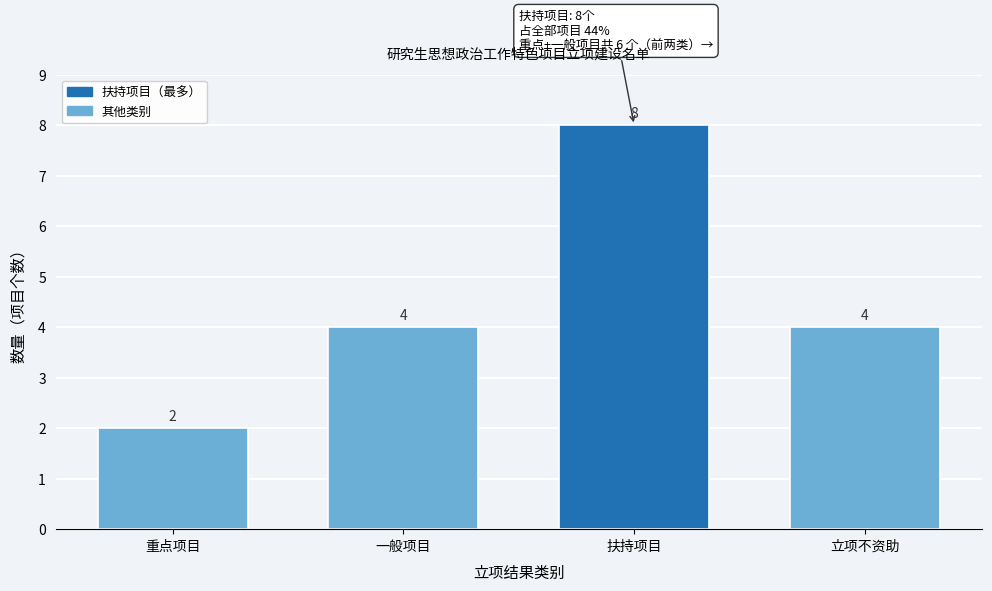

Reading right to left, what are all the values shown in this chart?

立项不资助=4	扶持项目=8	一般项目=4	重点项目=2